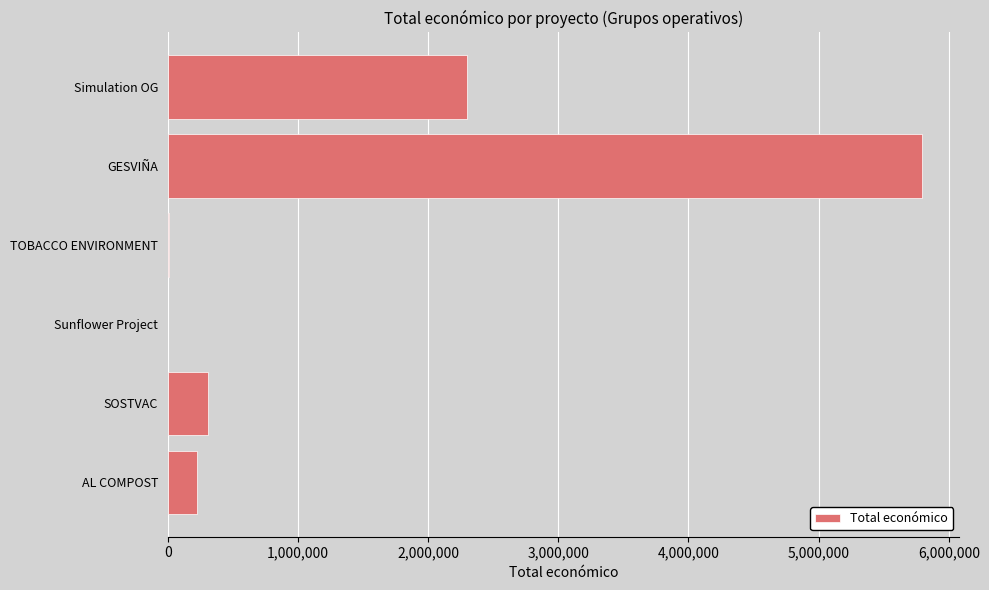

Is it true that the value at Simulation OG is 1391580?

False